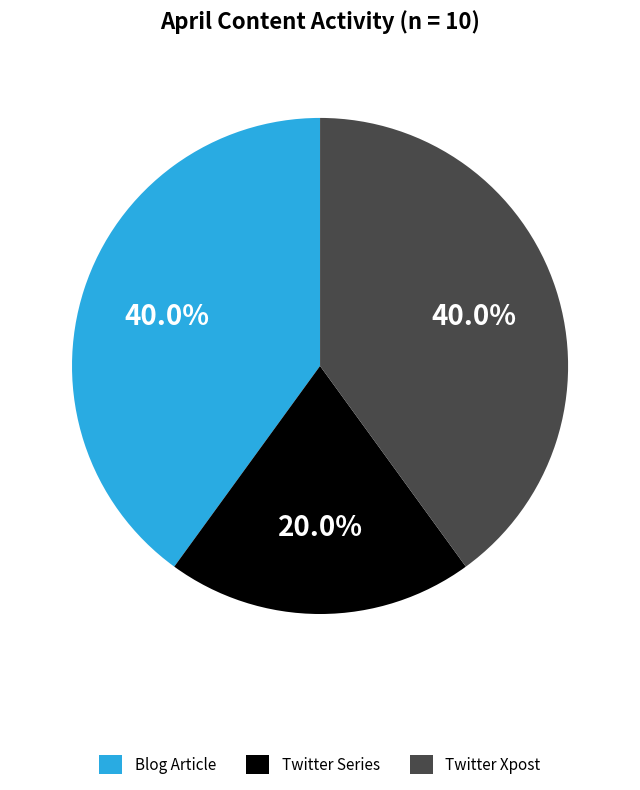

To the nearest percent, what is the average slice percentage?

33%